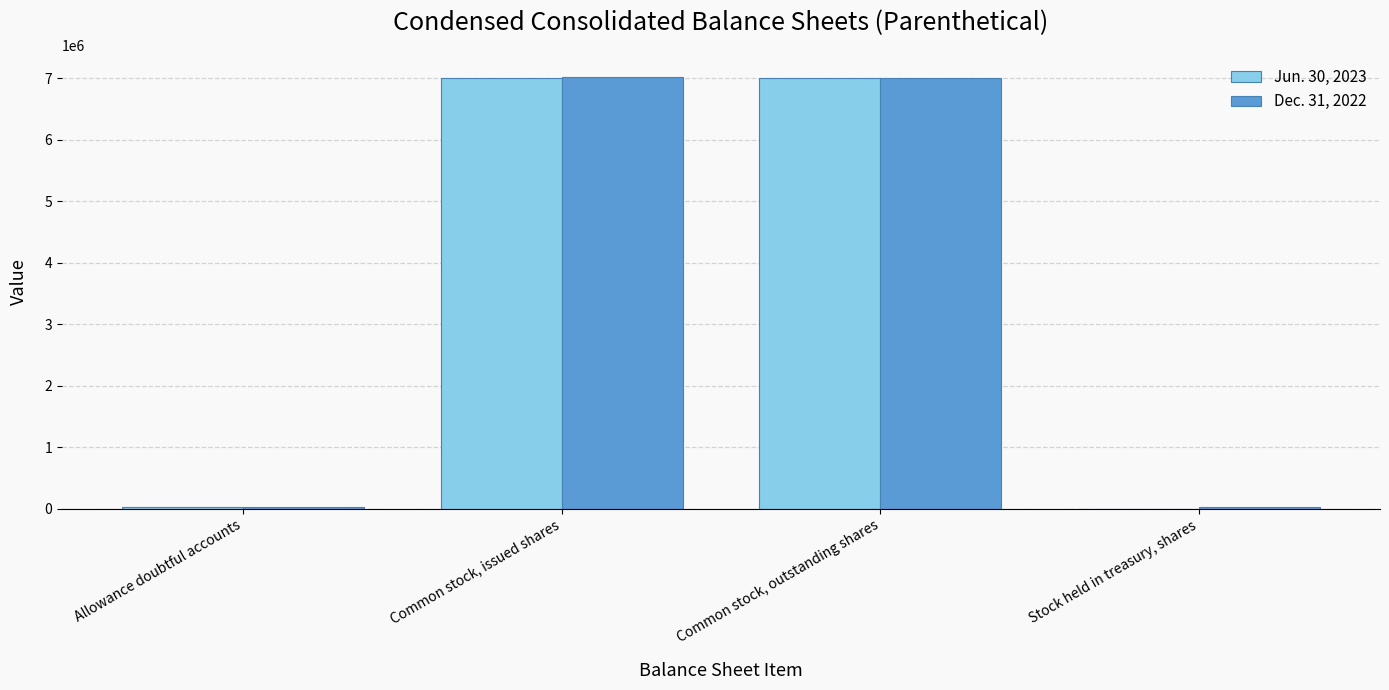

Are the bars grouped side by side (vs. stacked)?

Yes